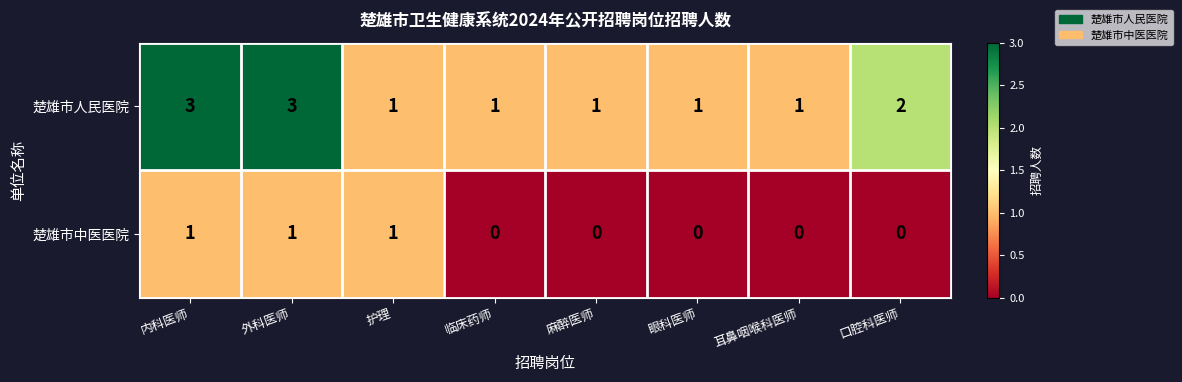

Reading left to right, what are all the values shown in this chart?

楚雄市人民医院: 内科医师=3	外科医师=3	护理=1	临床药师=1	麻醉医师=1	眼科医师=1	耳鼻咽喉科医师=1	口腔科医师=2
楚雄市中医医院: 内科医师=1	外科医师=1	护理=1	临床药师=0	麻醉医师=0	眼科医师=0	耳鼻咽喉科医师=0	口腔科医师=0